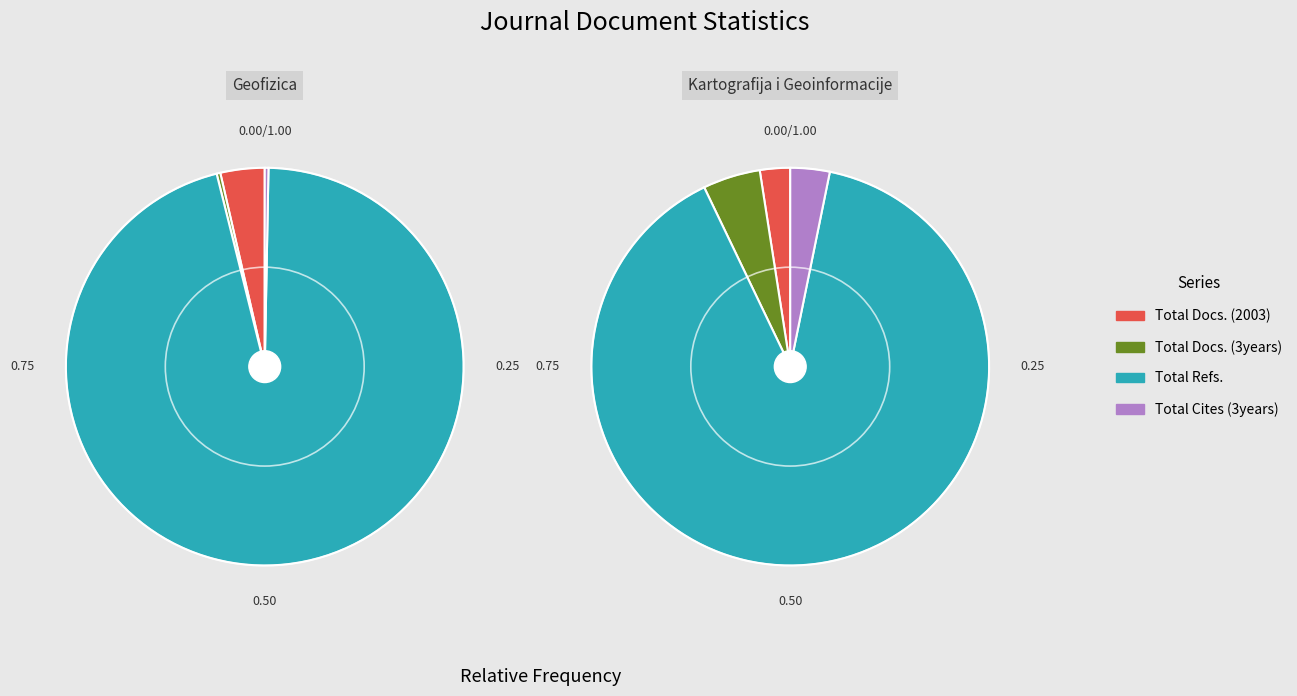

To the nearest percent, what percentage of the pie is Kartografija i Geoinformacije?

100%